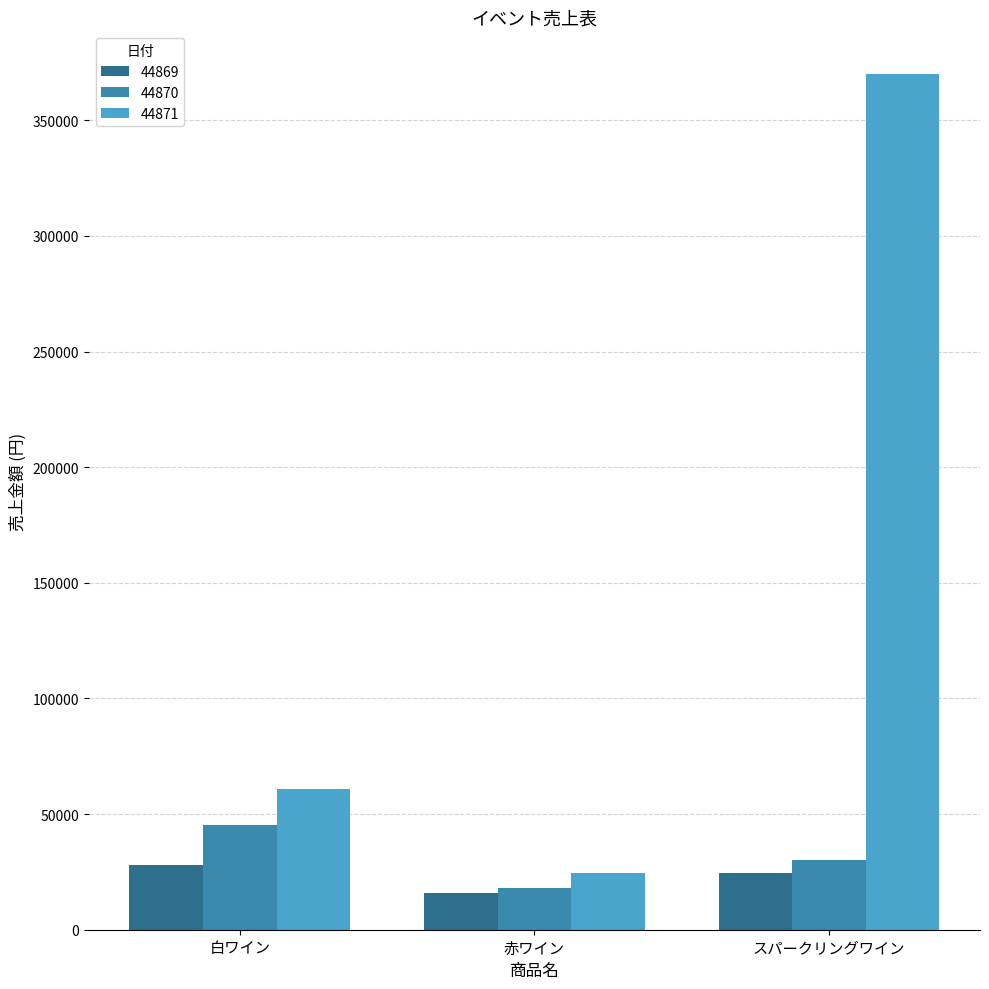

What position from the left is 赤ワイン?

2